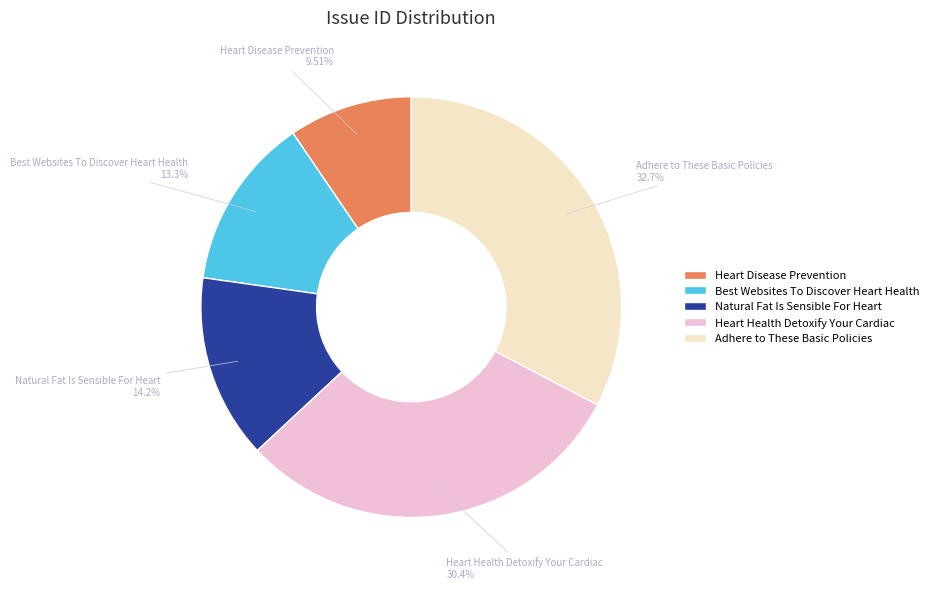

What percentage is the Heart Health Detoxify Your Cardiac slice, to the nearest percent?

30%